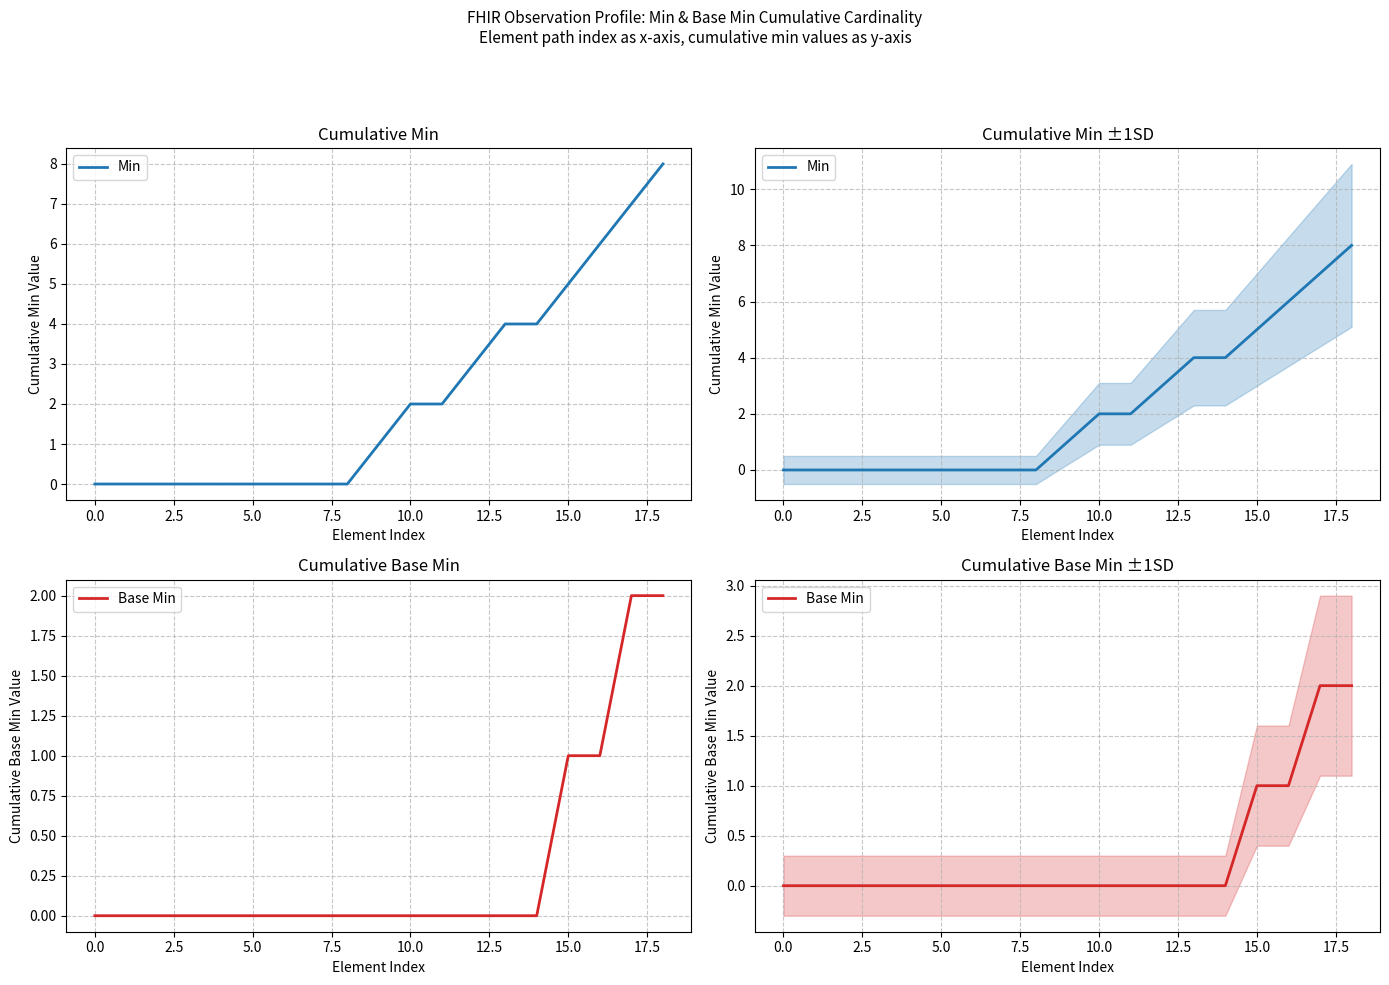

What are all the series names shown in the legend?

Min, Base Min